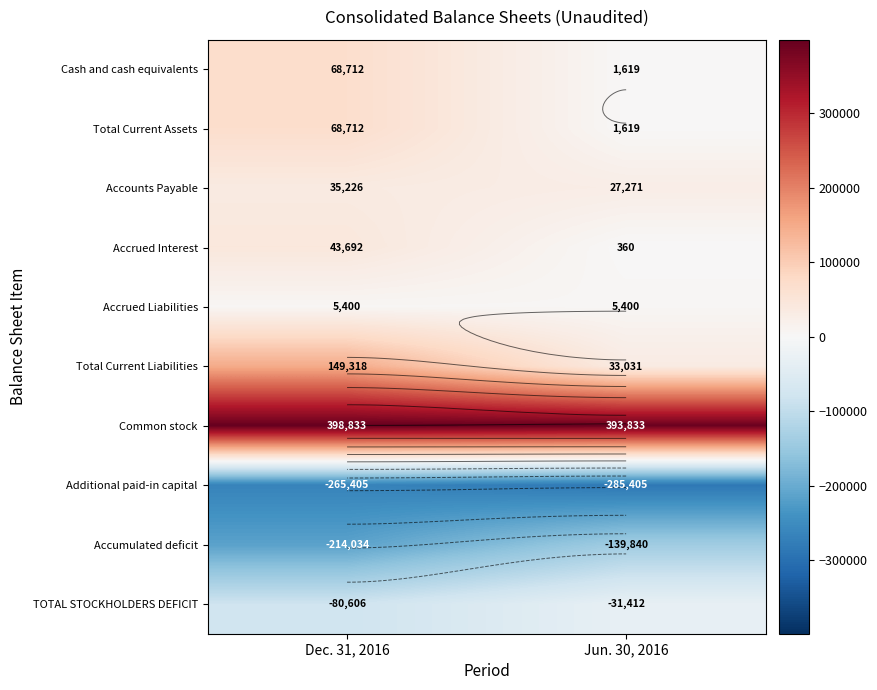

What is the approximate value of TOTAL STOCKHOLDERS DEFICIT at Jun. 30, 2016, to the nearest 50?

-31400